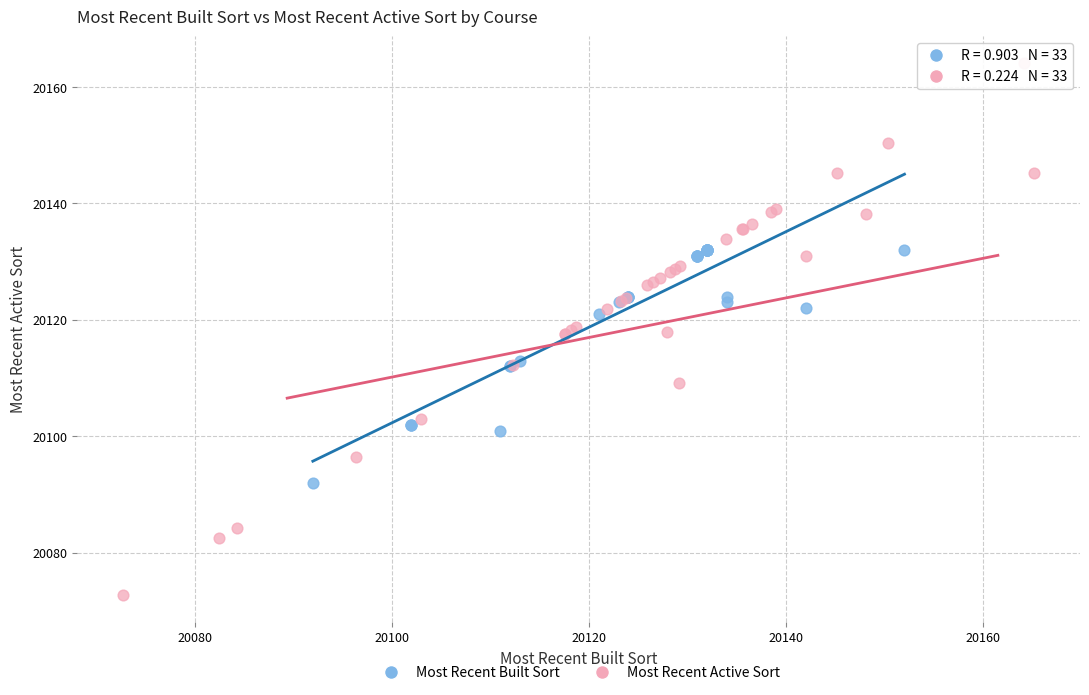

Which series contains the lowest Y value?

Most Recent Active Sort